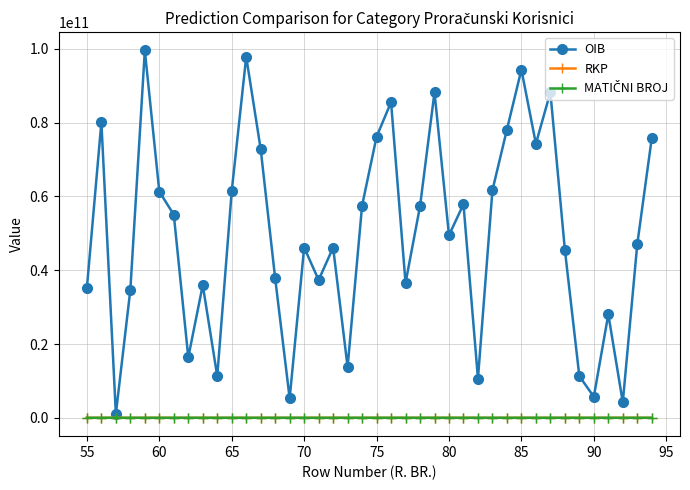

Which series has the largest total across all categories?

OIB